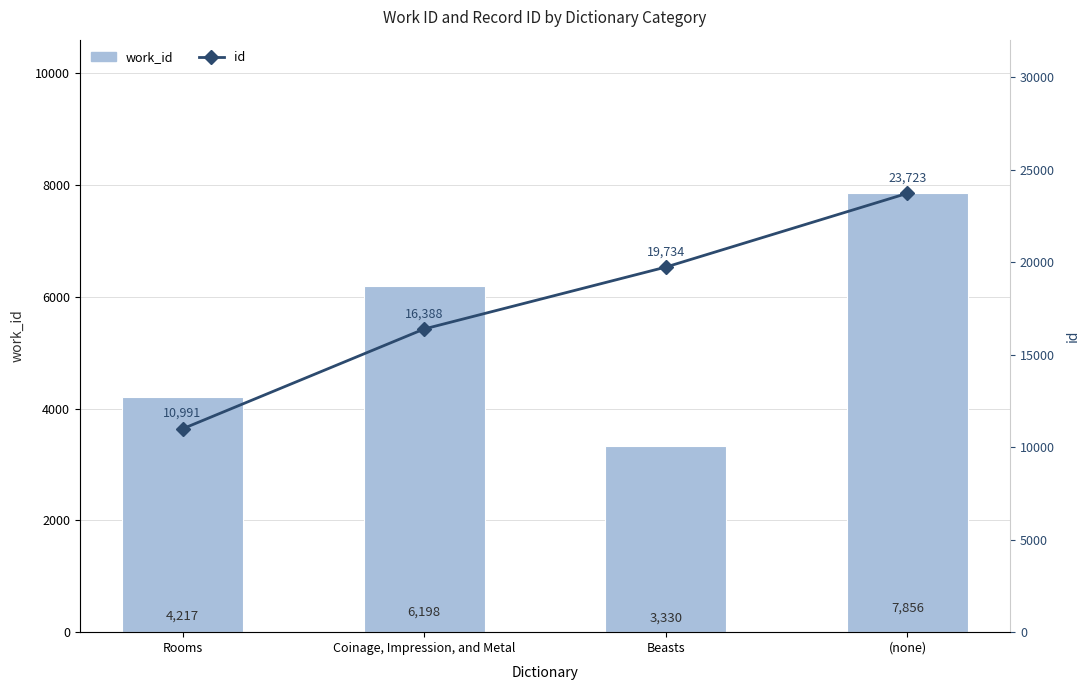

Rank the series by their maximum value, from highest to lowest.

id, work_id